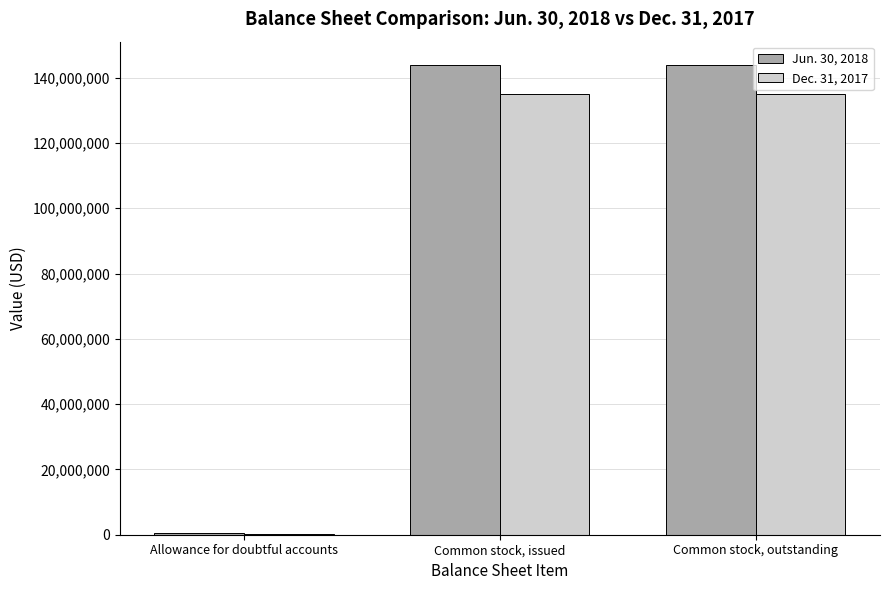

Which series has the largest total across all categories?

Jun. 30, 2018